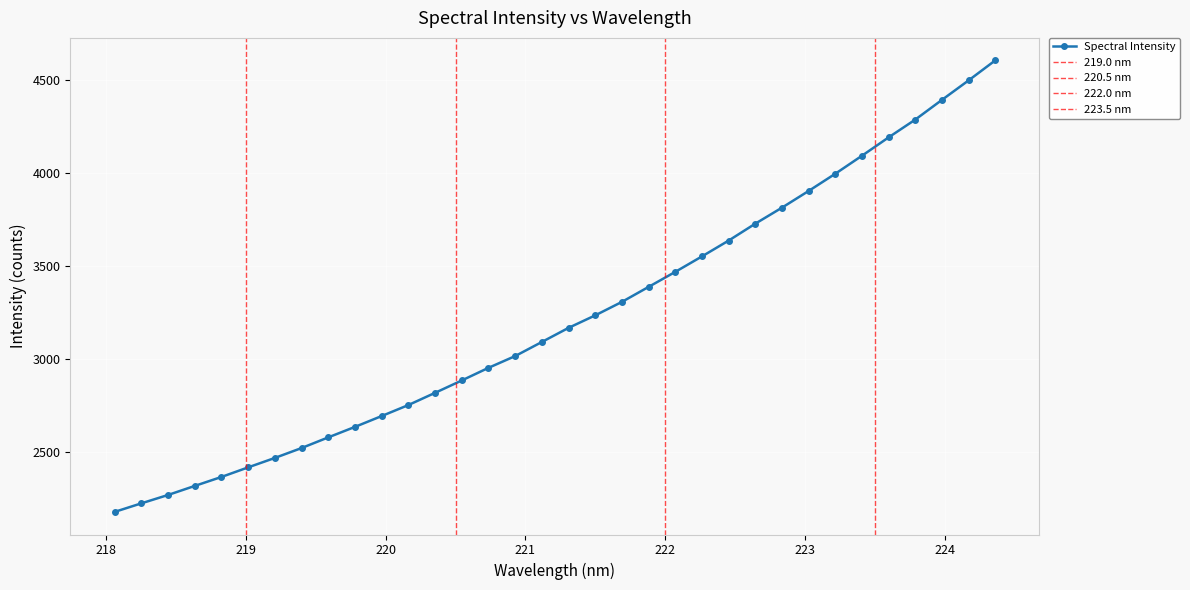

Approximately how many times larger is the value at 221.6902 compared to 221.3083?

1.0